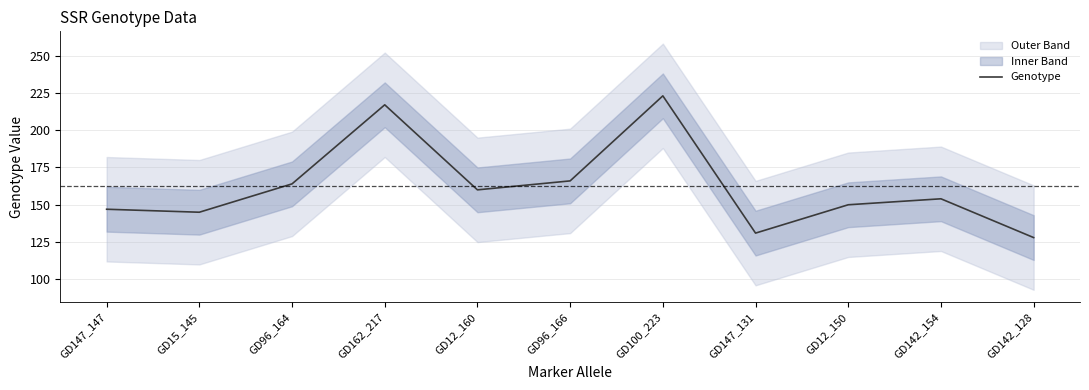

What is the change in value from GD15_145 to GD162_217?

+72